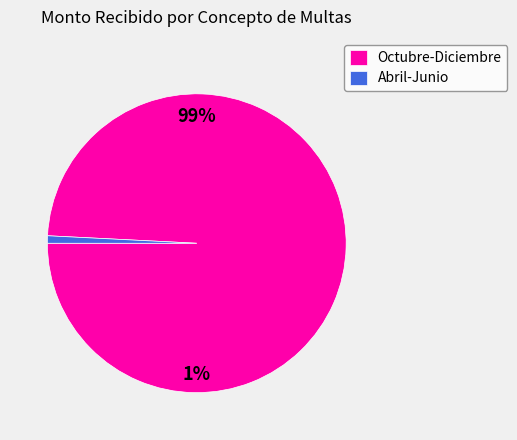

What is the largest slice in the pie chart?

Octubre-Diciembre